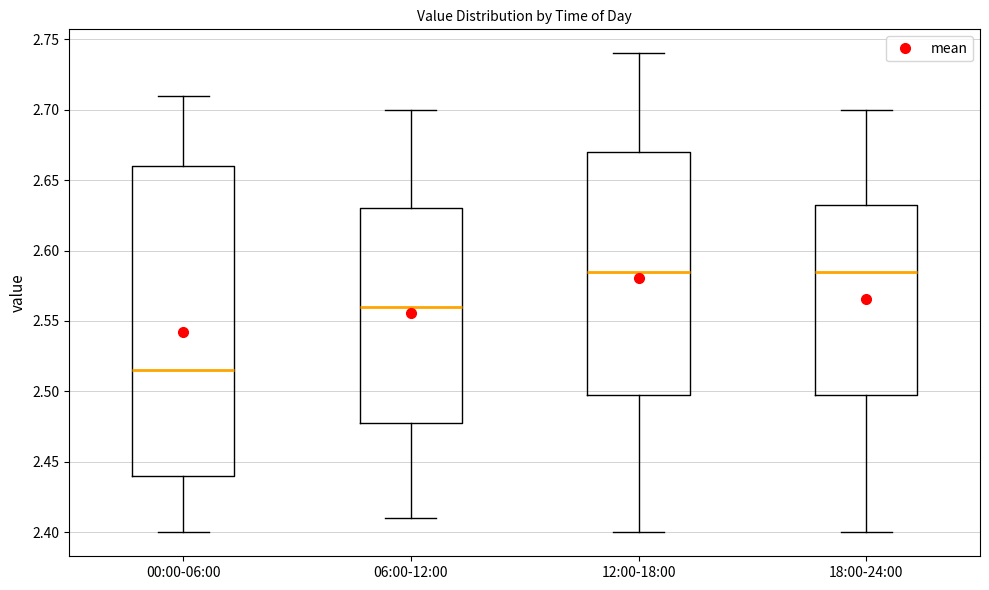

Which box has the lowest median line?

00:00-06:00